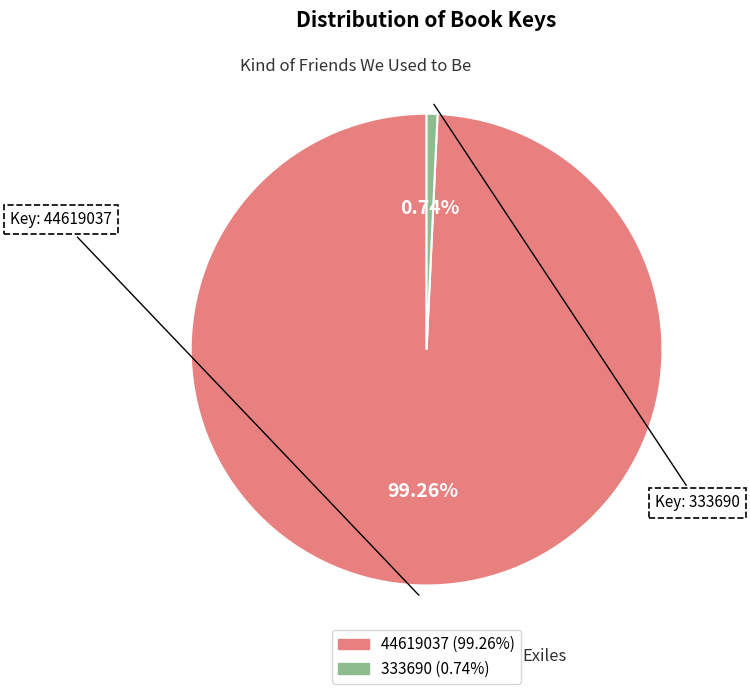

What percentage is the 44619037 slice, to the nearest percent?

99%